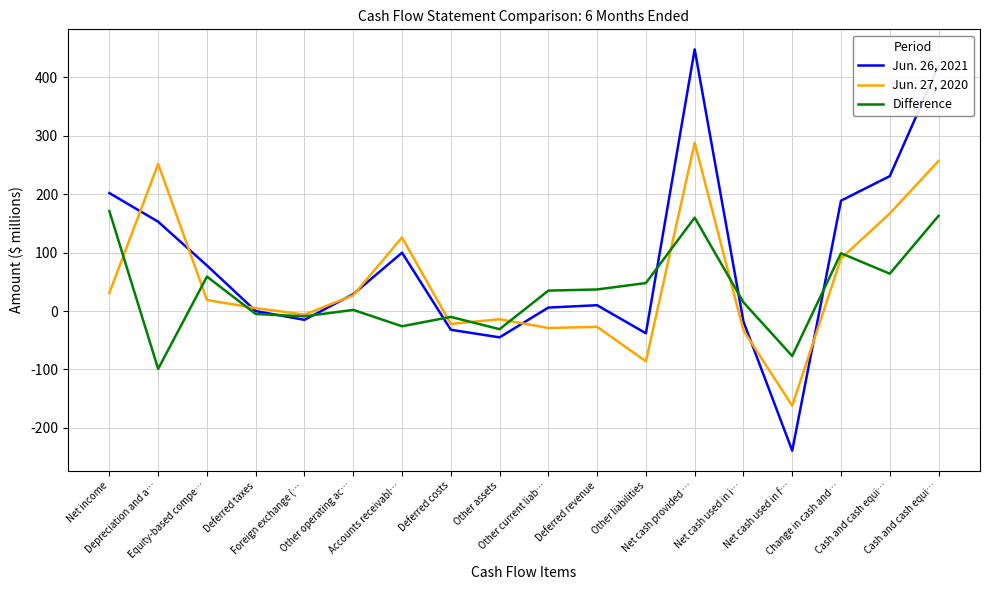

Is this an area chart (filled region under the line)?

No